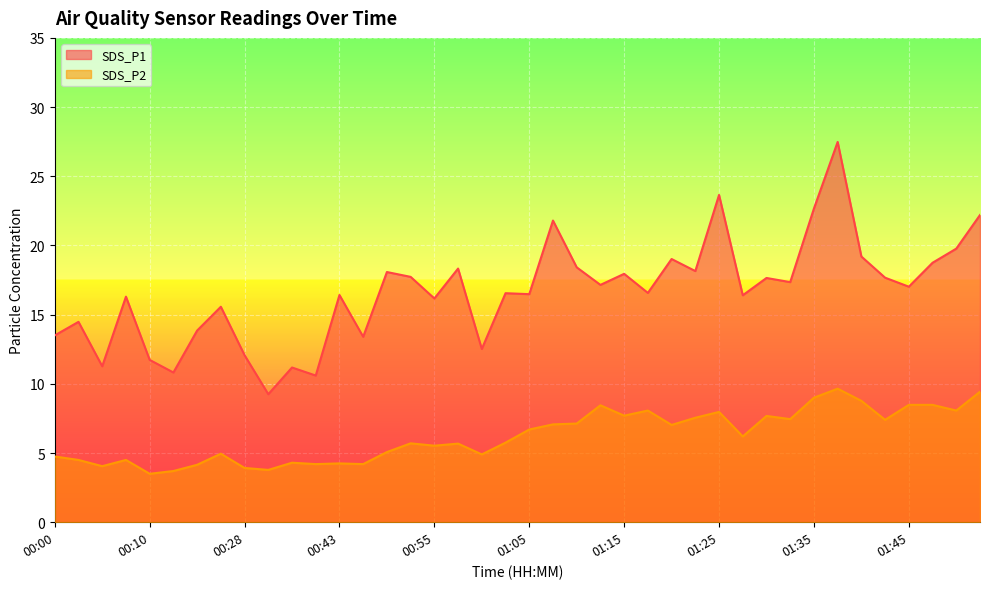

What is the difference between the second highest and second lowest values in the SDS_P1 series?

13.0